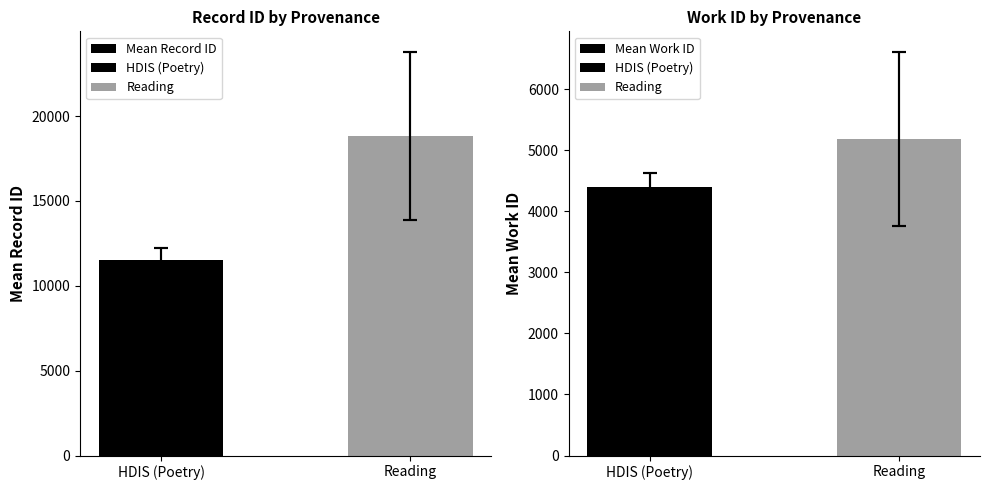

True or false: Mean Work ID has a value of 7624.1 at HDIS (Poetry).

False